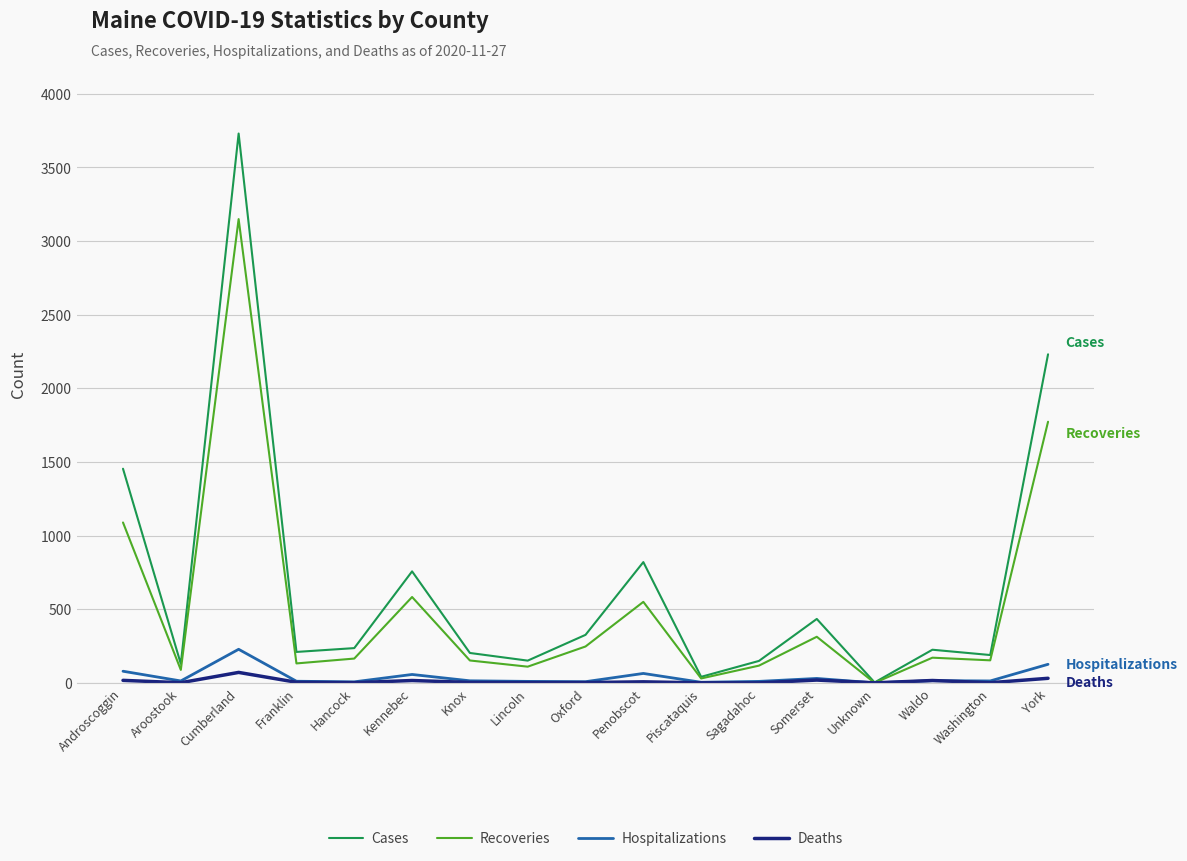

At Kennebec, list the series in order from largest to smallest.

Cases, Recoveries, Hospitalizations, Deaths